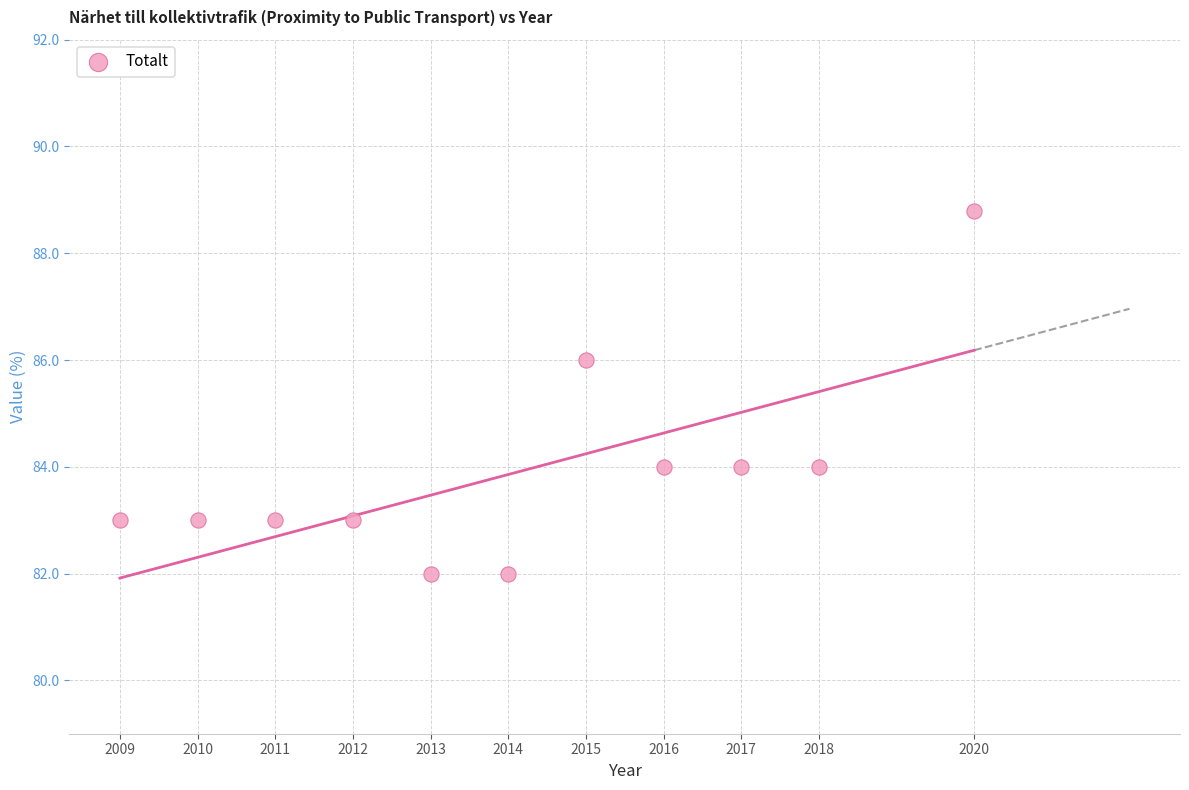

What is the range of Y values (max minus min)?

6.8